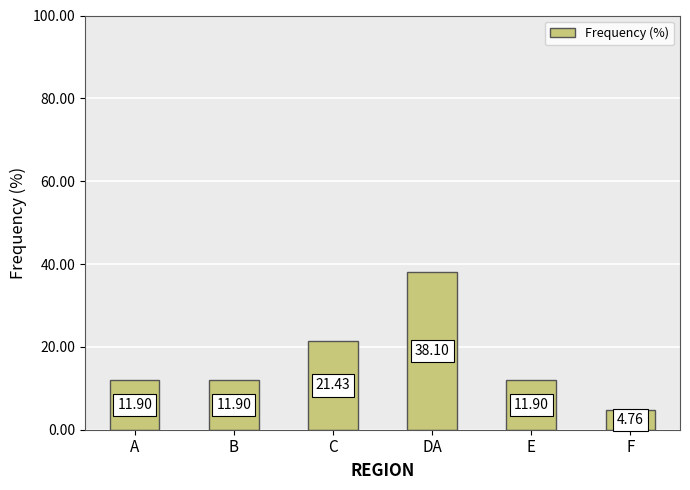

What is the sum of the values at C and B?

33.3